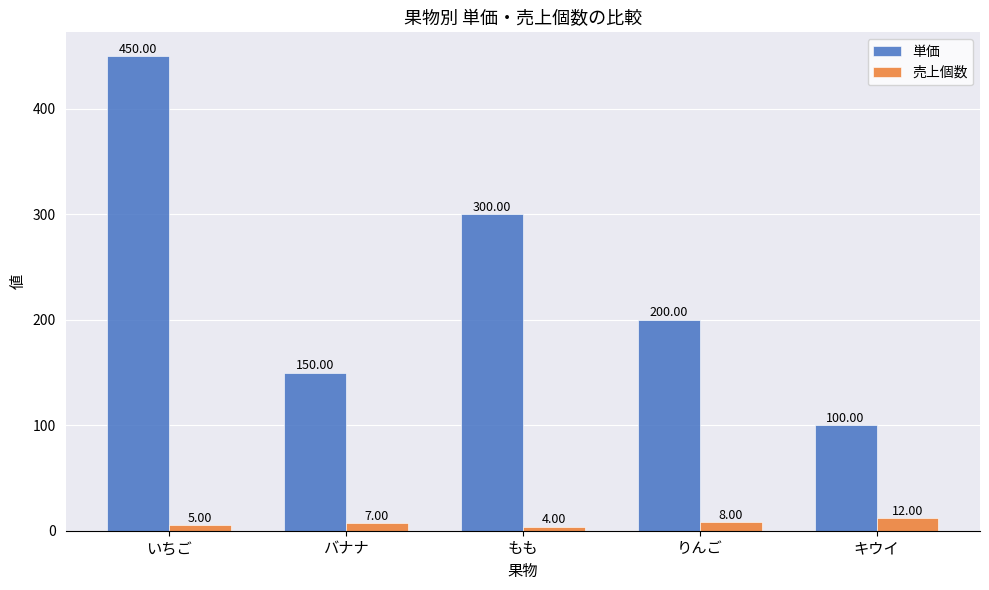

Between バナナ and もも, which series saw the biggest shift?

単価